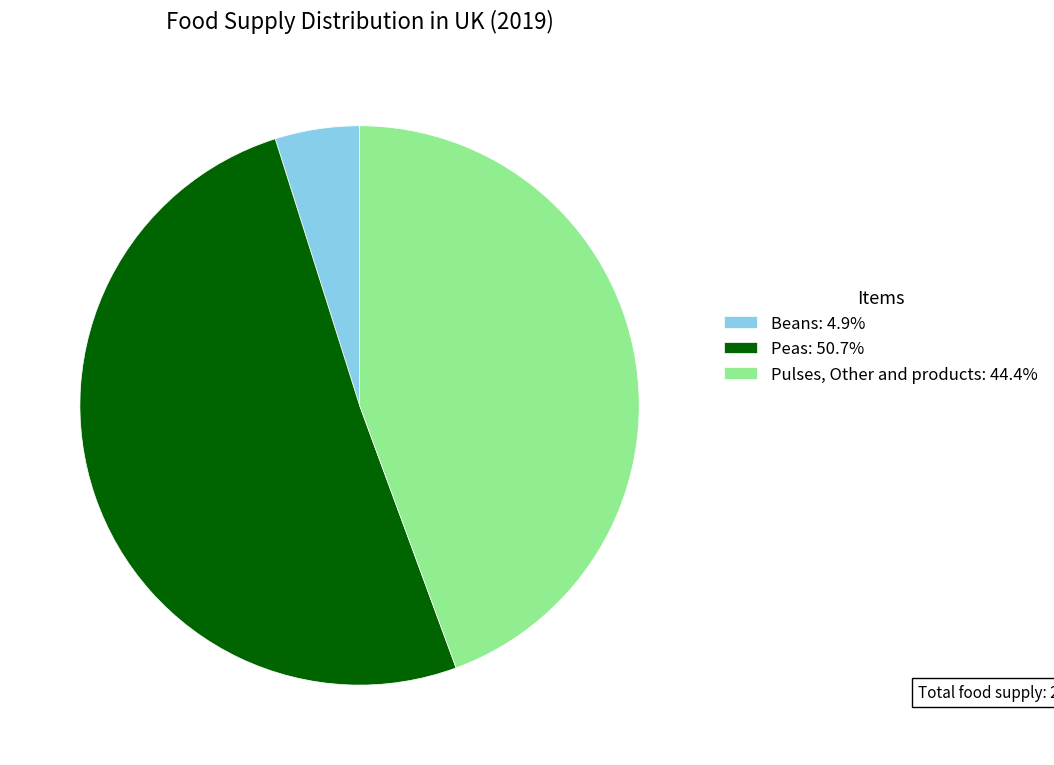

Which slice represents more than half of the pie?

Peas